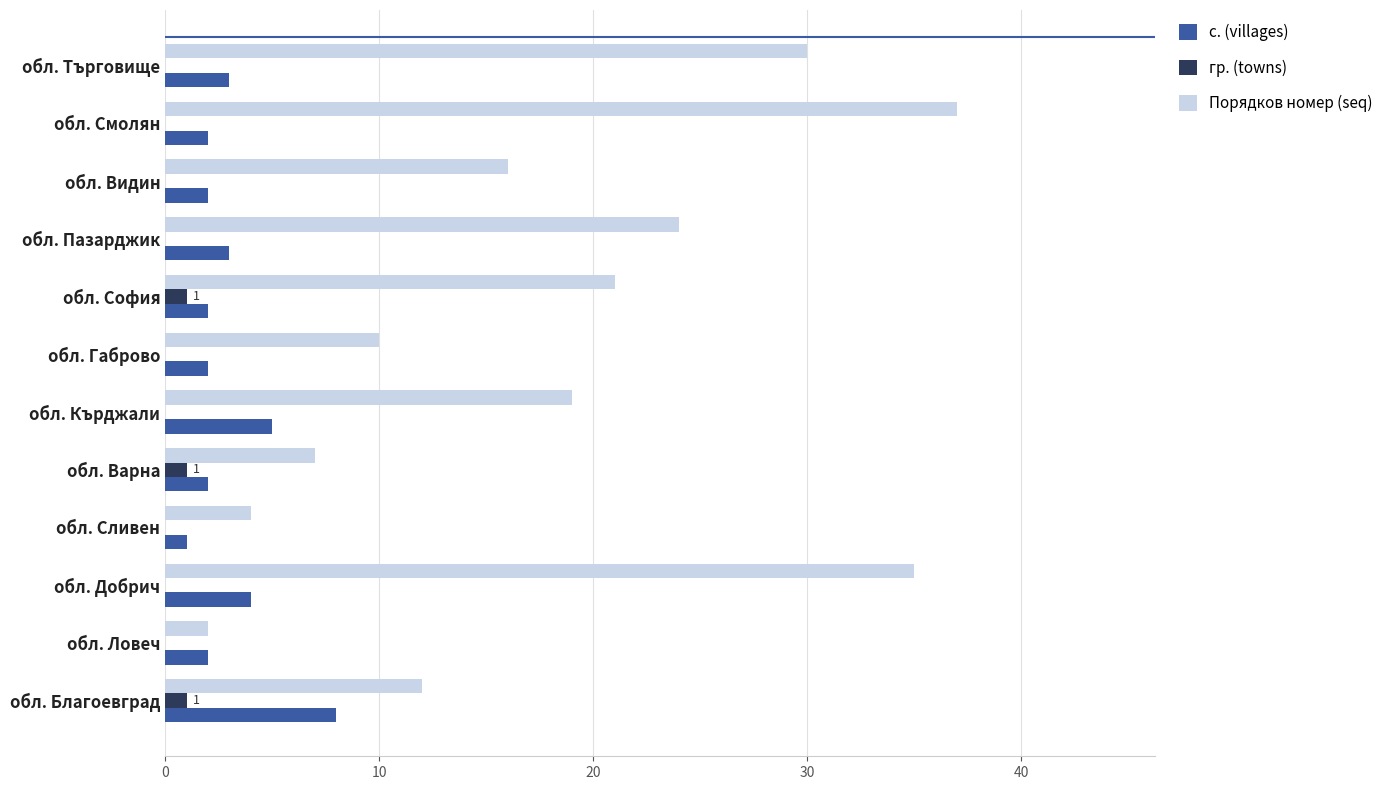

Between обл. Сливен and обл. София, which series saw the biggest shift?

Порядков номер (seq)